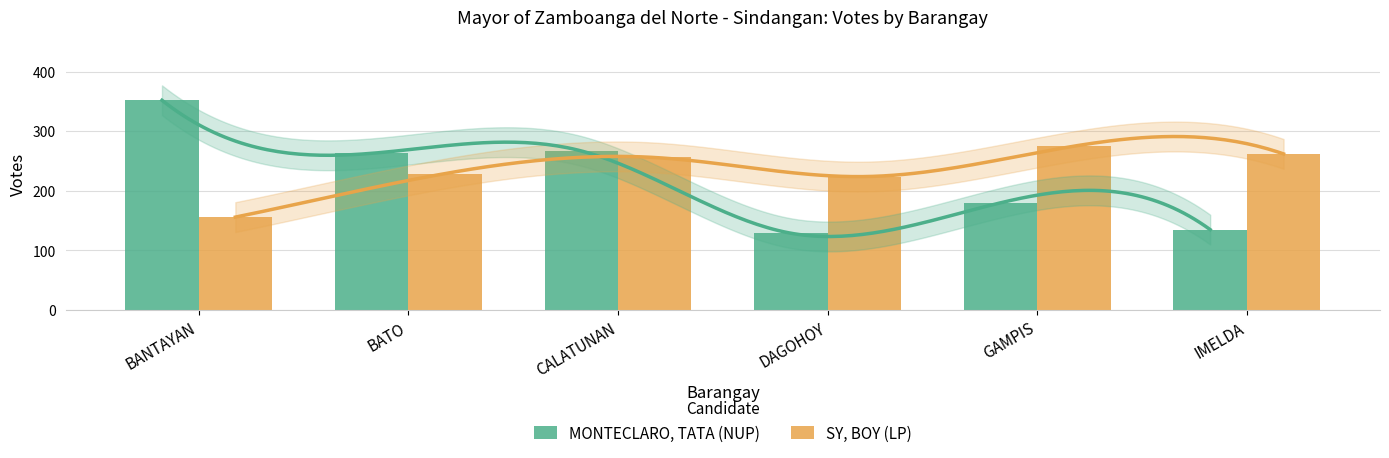

True or false: SY, BOY (LP) has a value of 128 at CALATUNAN.

False